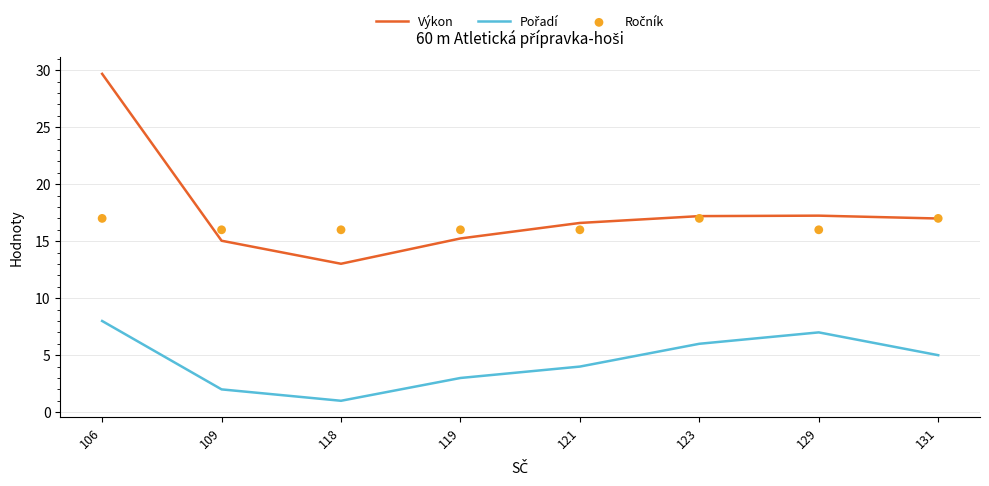

Which series has the largest total across all categories?

Výkon